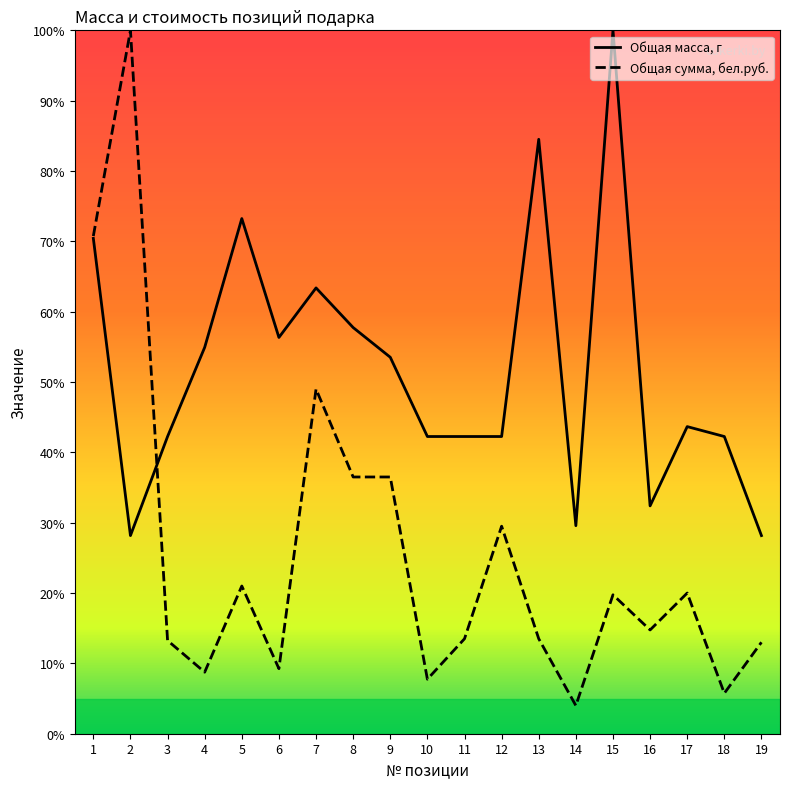

List the series in order of their peak value, highest first.

Общая масса, г, Общая сумма, бел.руб.